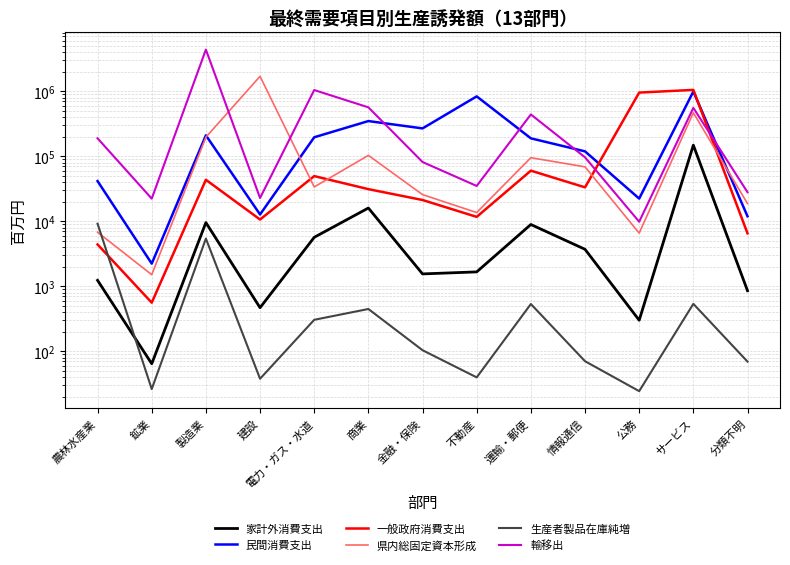

Does the chart have visible grid lines?

Yes